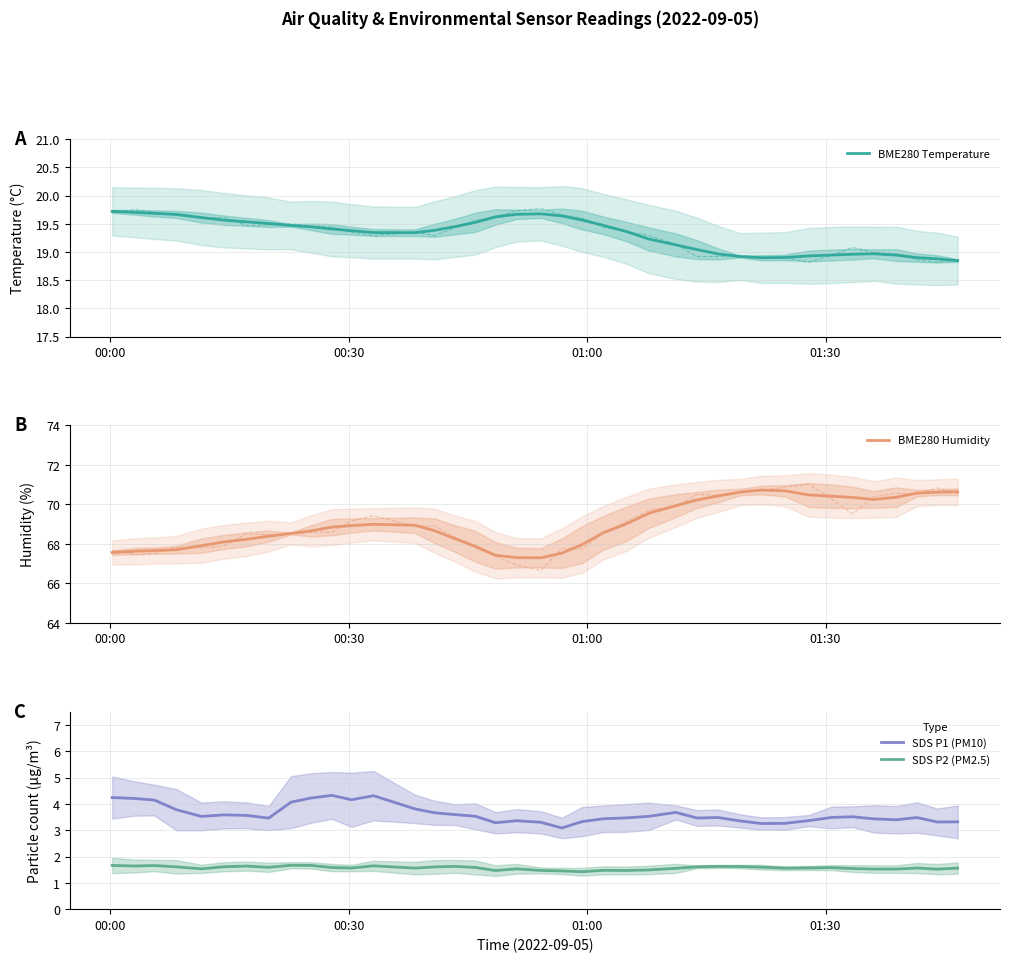

What is the lowest value of the BME280 Humidity series?

67.3